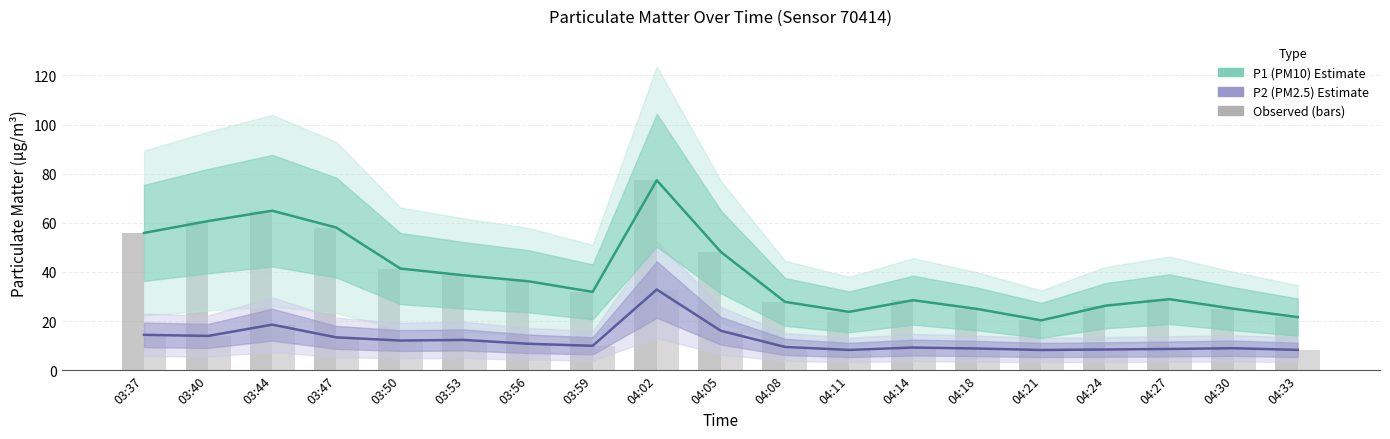

Where is P2 (PM2.5) nearest to the value 20?

03:44